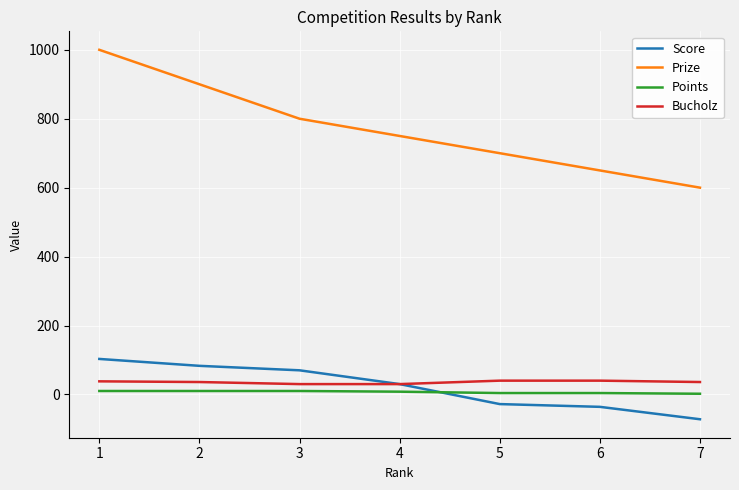

True or false: Bucholz and Points intersect in this chart.

False